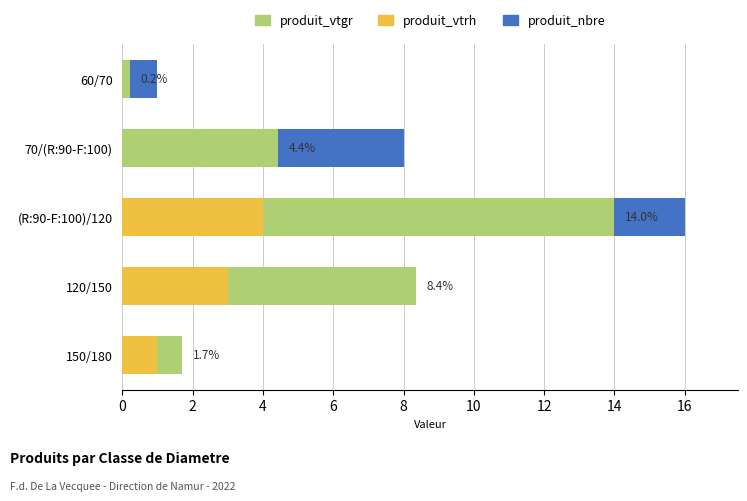

Which series has the largest range (max minus min)?

produit_nbre